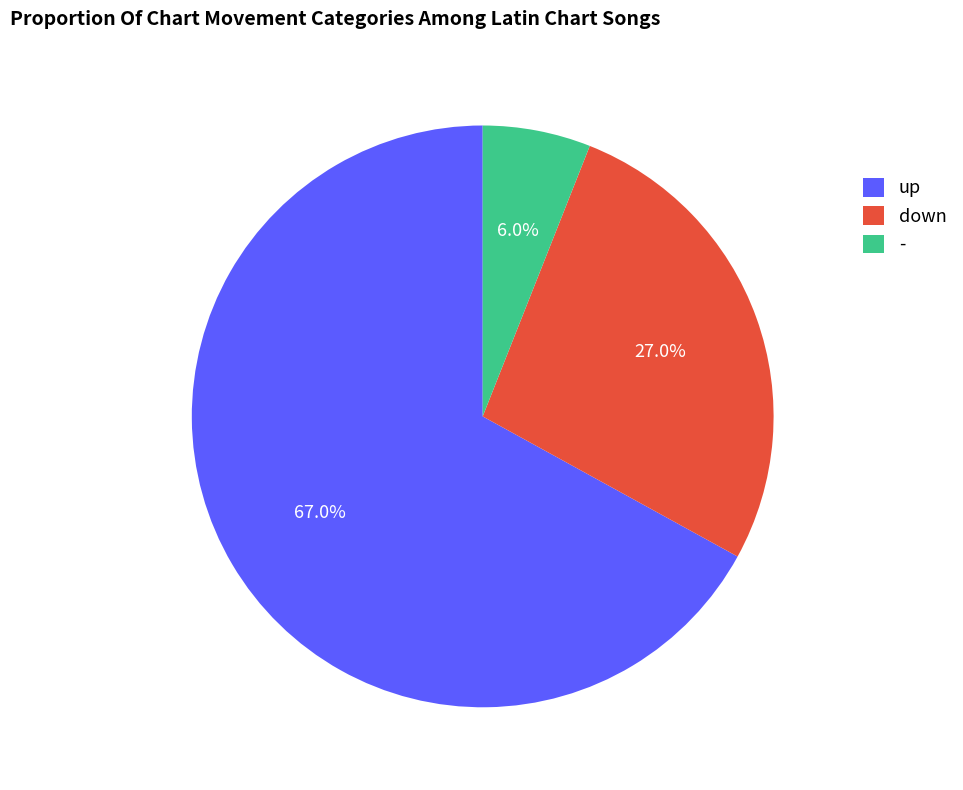

To the nearest percent, what is the combined percentage of down and -?

33%